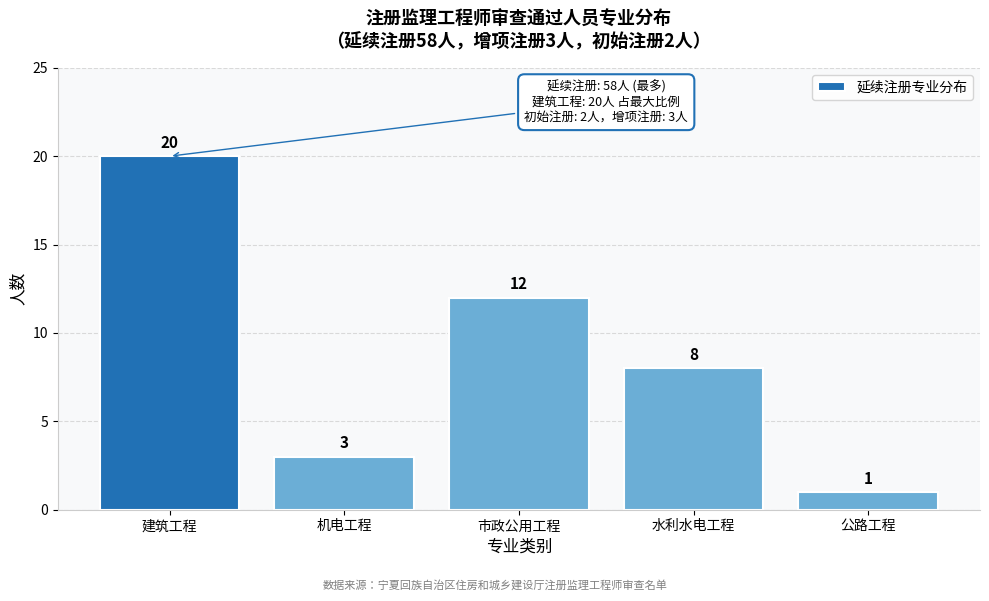

Reading right to left, what are all the values shown in this chart?

1	8	12	3	20